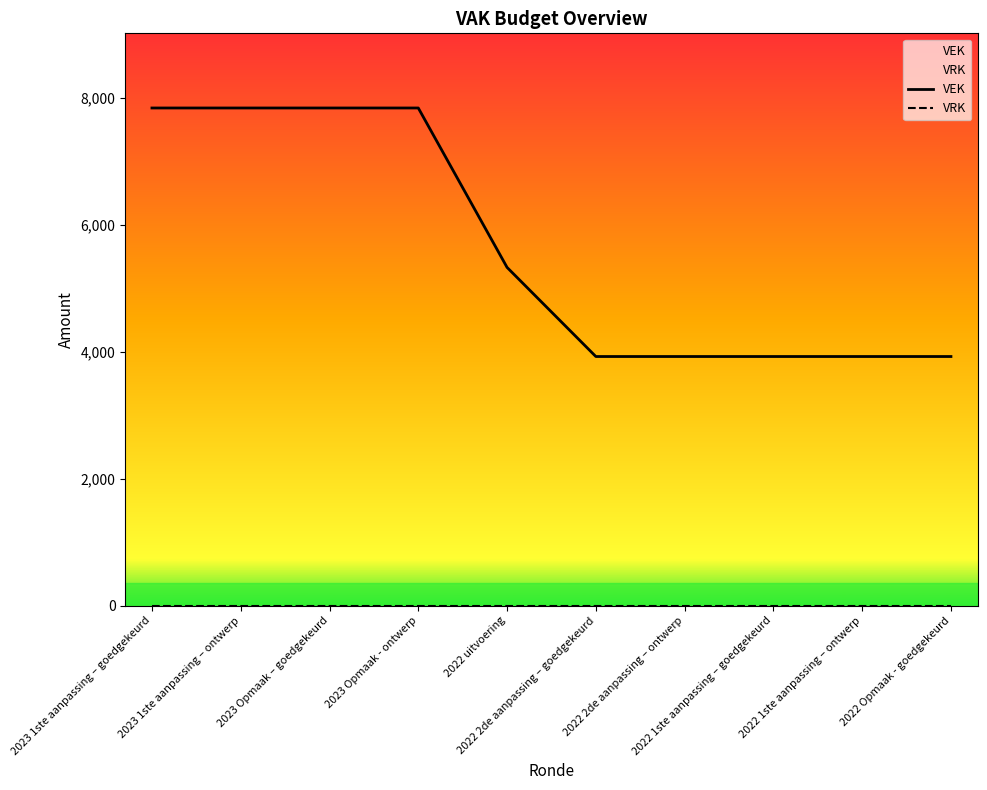

At which label does VEK reach its peak?

2023 1ste aanpassing – goedgekeurd